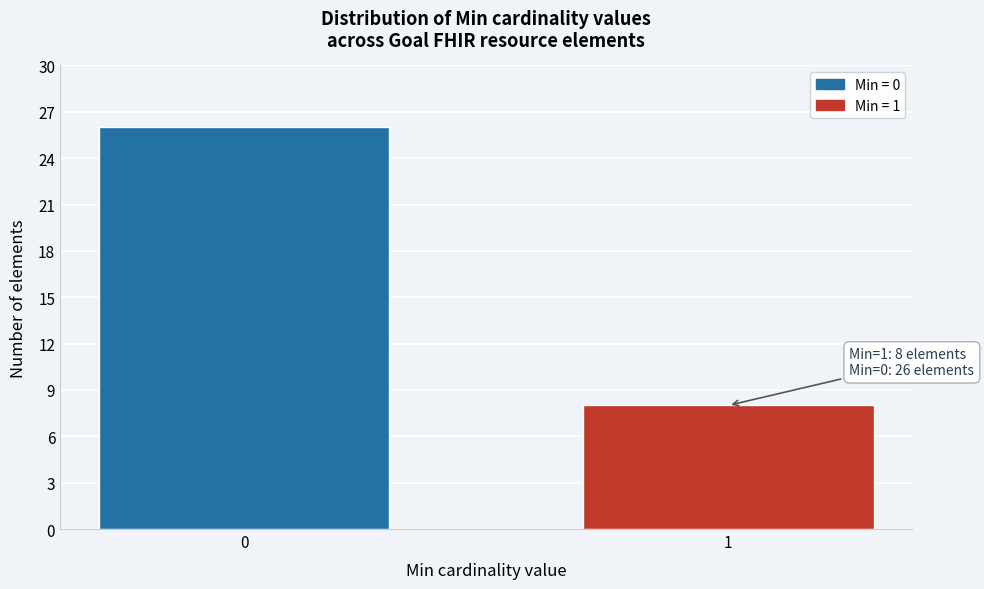

Reading left to right, extract all data points from this chart.

26	8